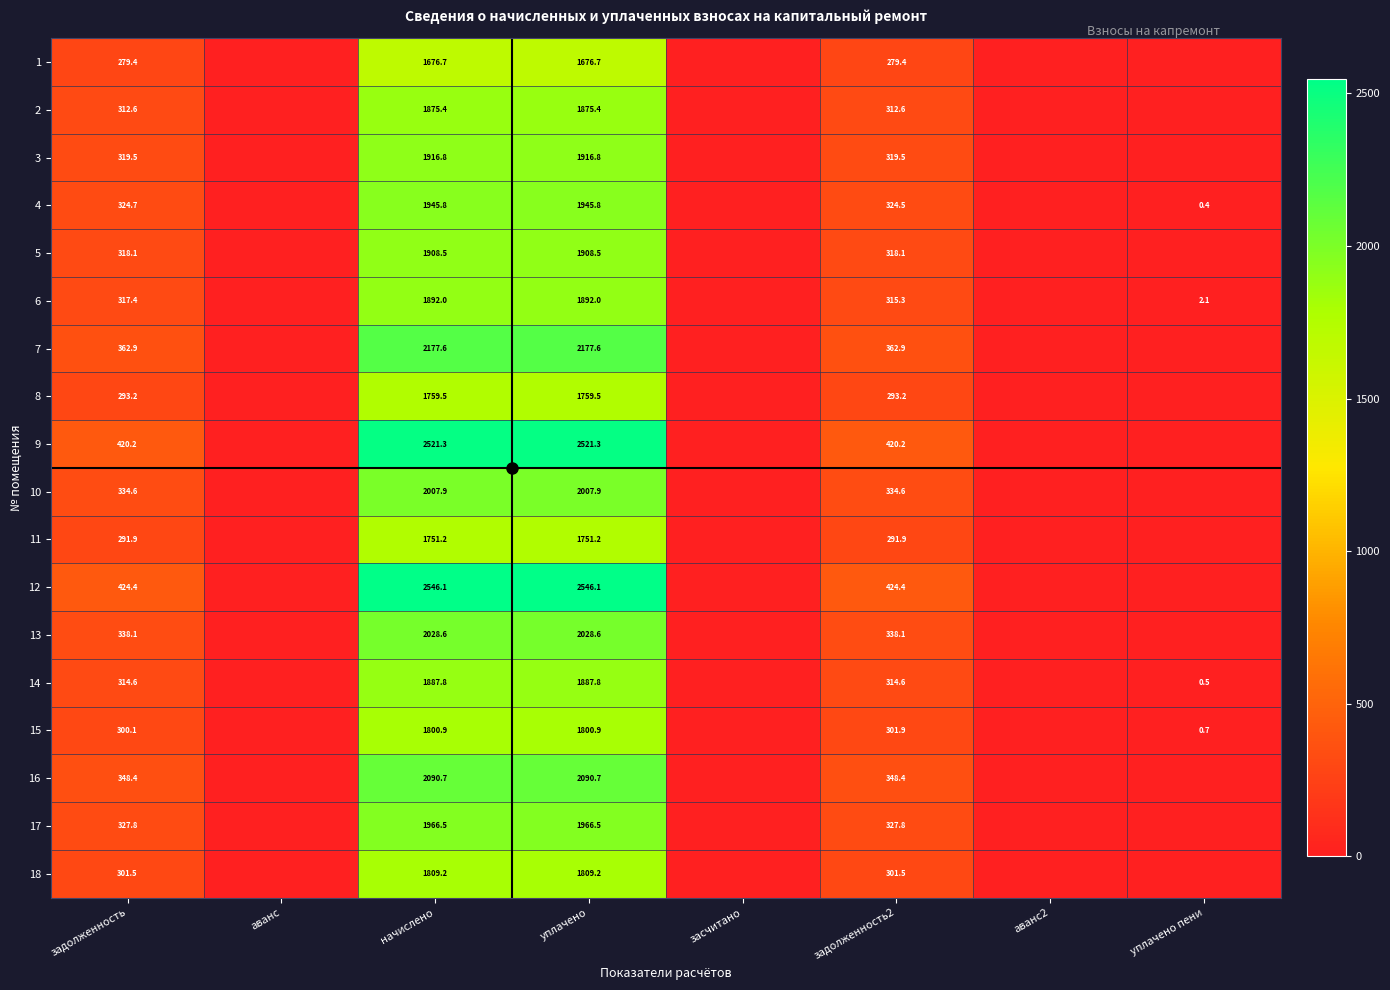

Between уплачено пени and аванс2, which is larger?

уплачено пени